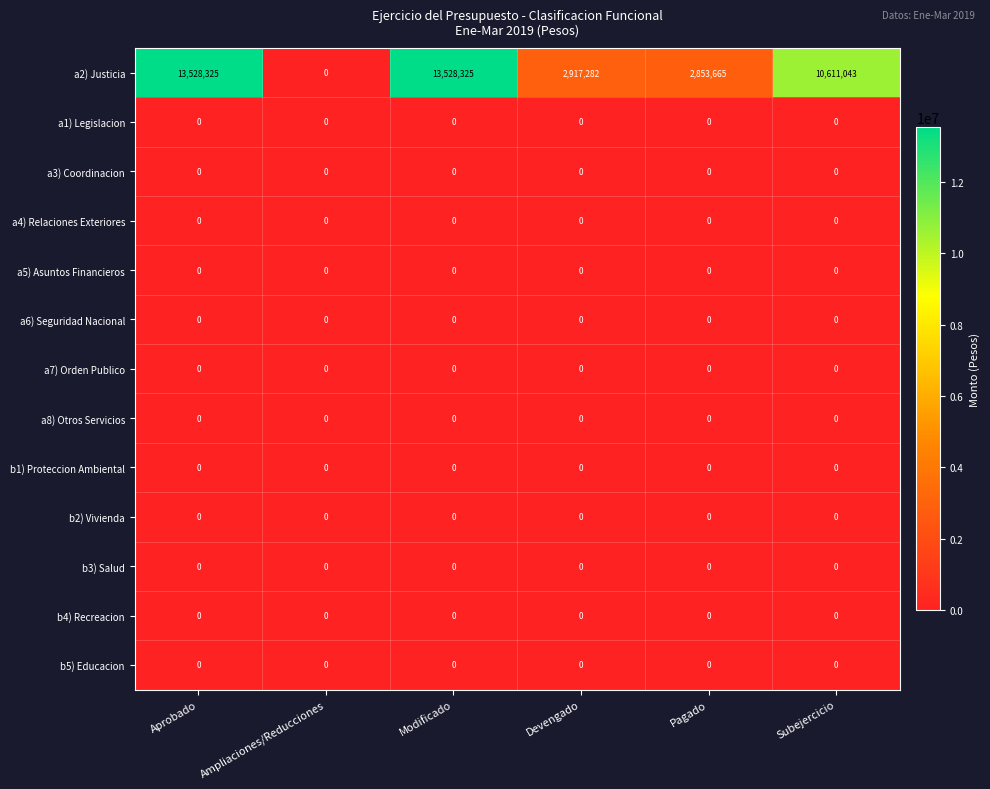

How many series are shown in this chart?

13